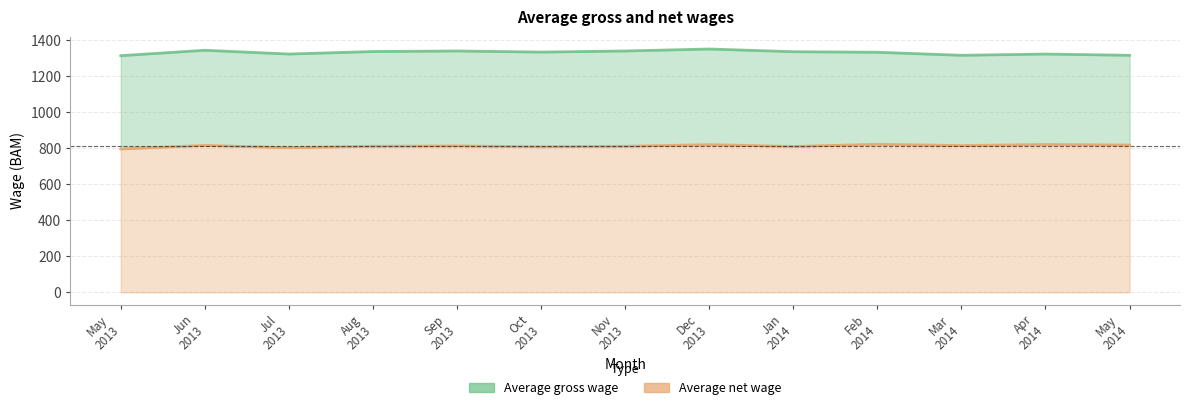

Which label corresponds to the largest value in the chart?

Dec
2013